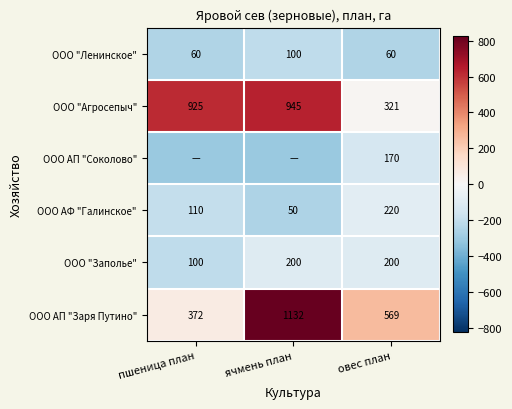

At which label does ООО АП "Заря Путино" first exceed 569?

ячмень план